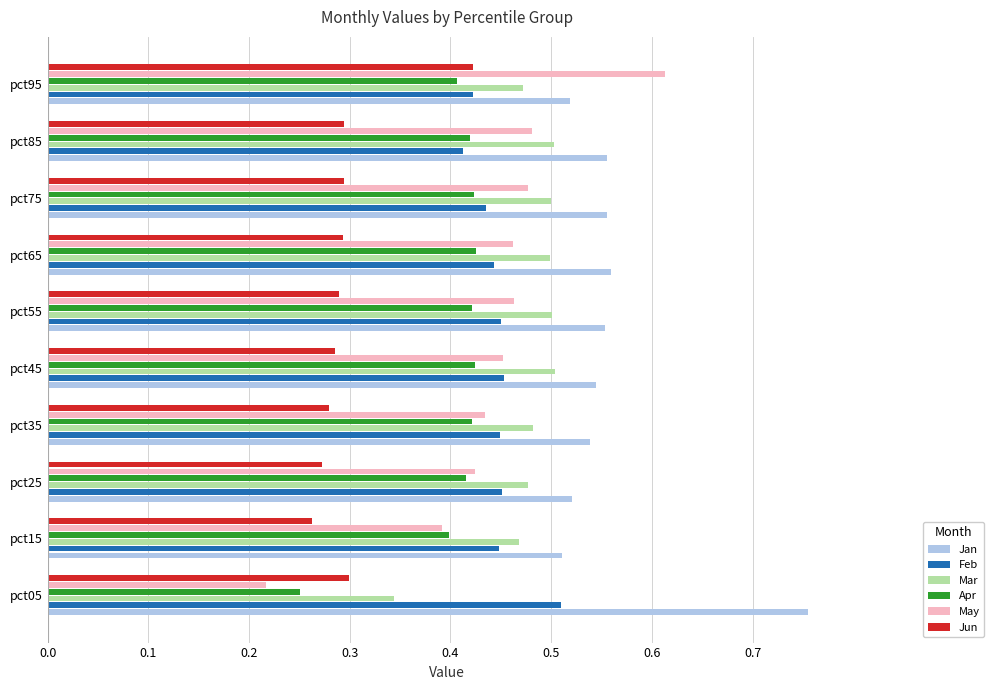

Which series has the largest range (max minus min)?

May